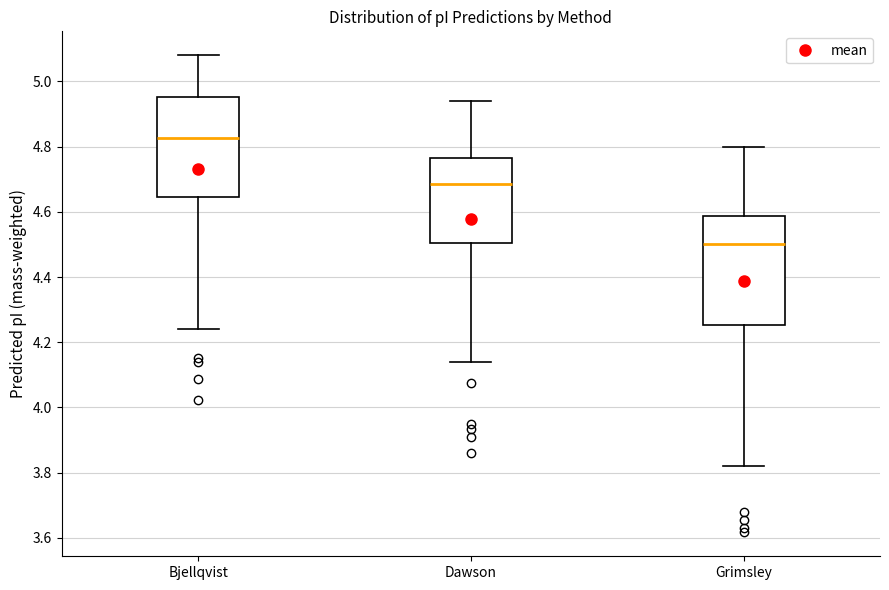

Reading left to right, transcribe this box plot: for each box, give where its median line is, the range the box spans, and where its two whiskers end, as read against the y-axis. The values are not printed on the chart, so give them approximately, as read against the axis.

Bjellqvist: median 4.82, box 4.64 to 4.96, whiskers 4.24 to 5.08
Dawson: median 4.68, box 4.50 to 4.76, whiskers 4.14 to 4.94
Grimsley: median 4.50, box 4.26 to 4.58, whiskers 3.82 to 4.80